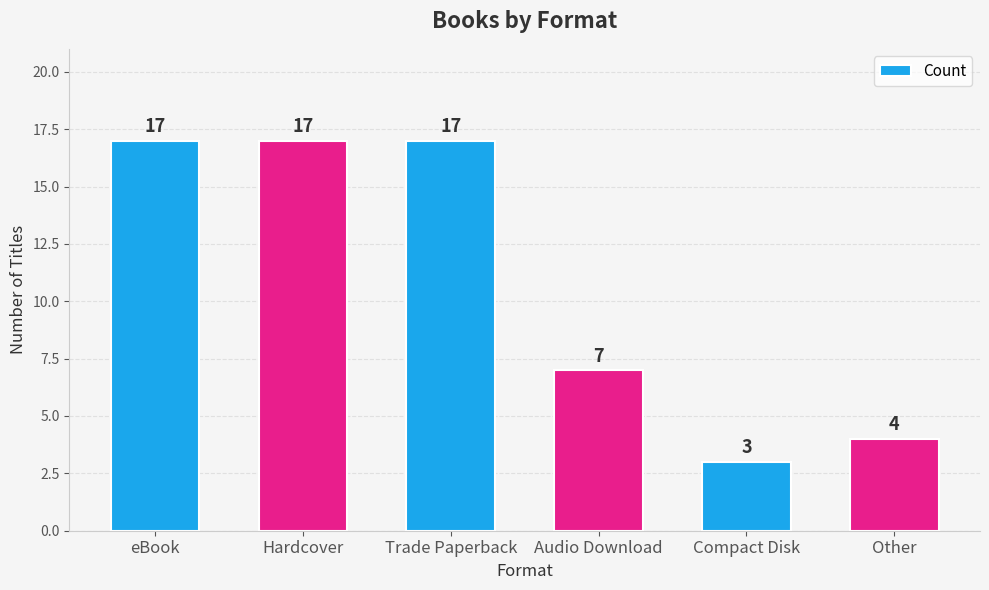

Which category has the lowest value across all series?

Compact Disk